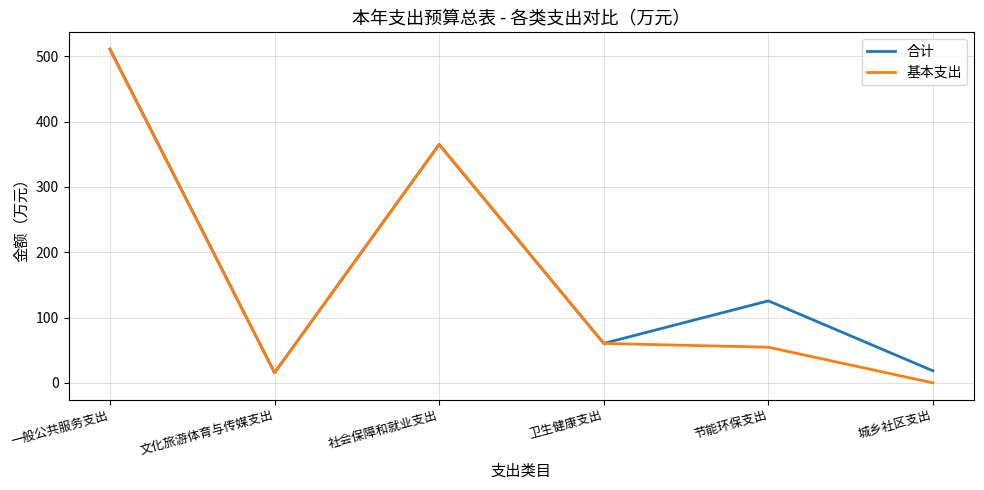

What are all the series names shown in the legend?

合计, 基本支出